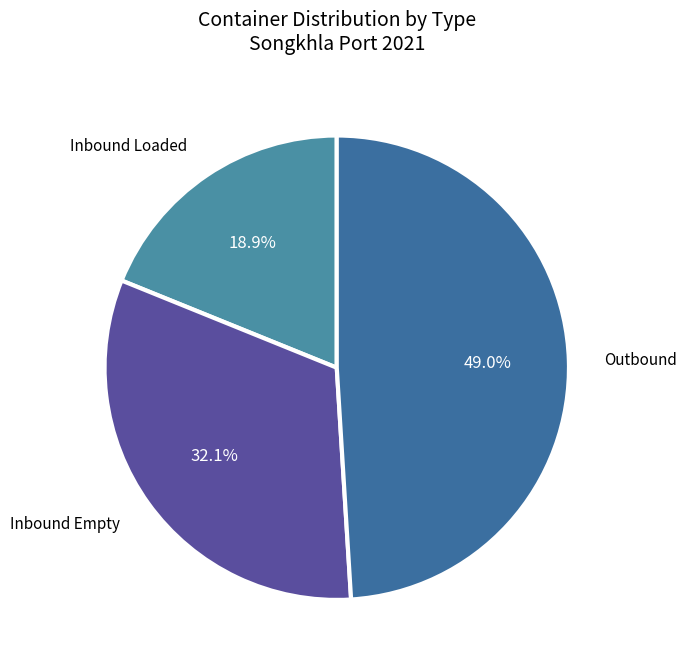

Count the number of slices in the pie.

3